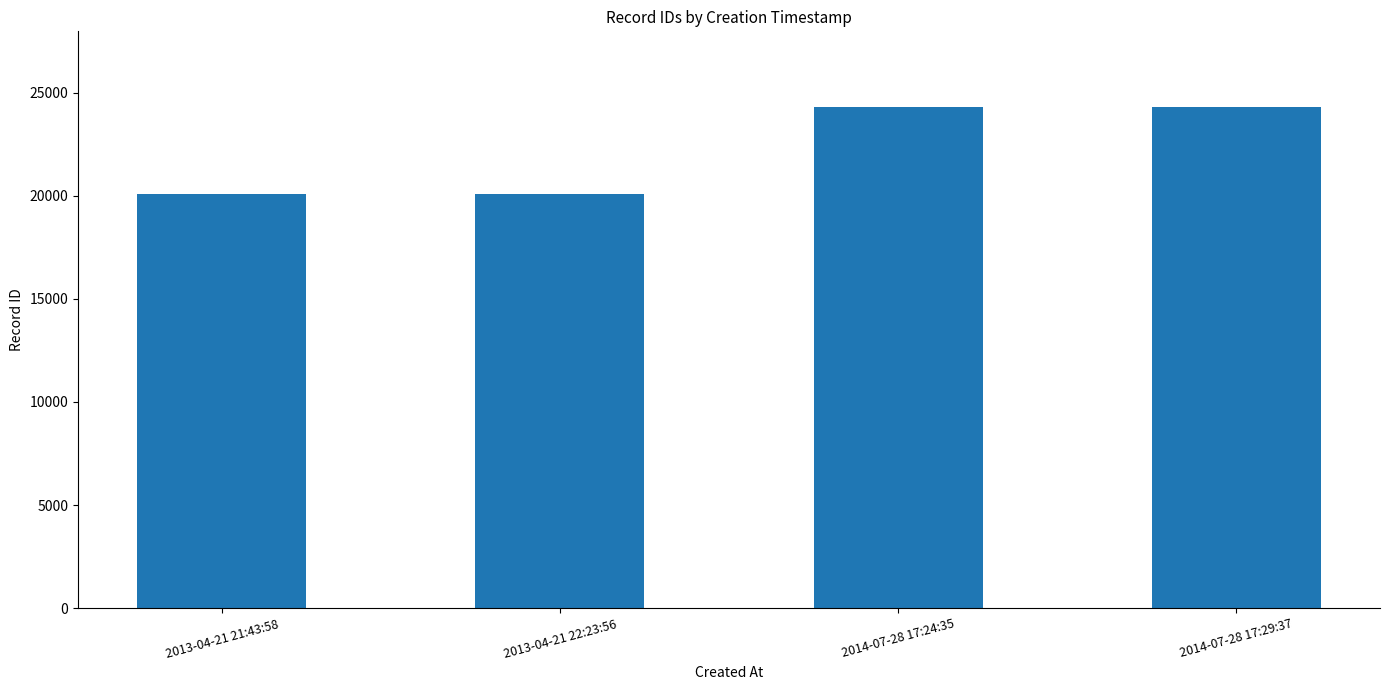

Is it true that the value at 2013-04-21 22:23:56 is 20106?

True